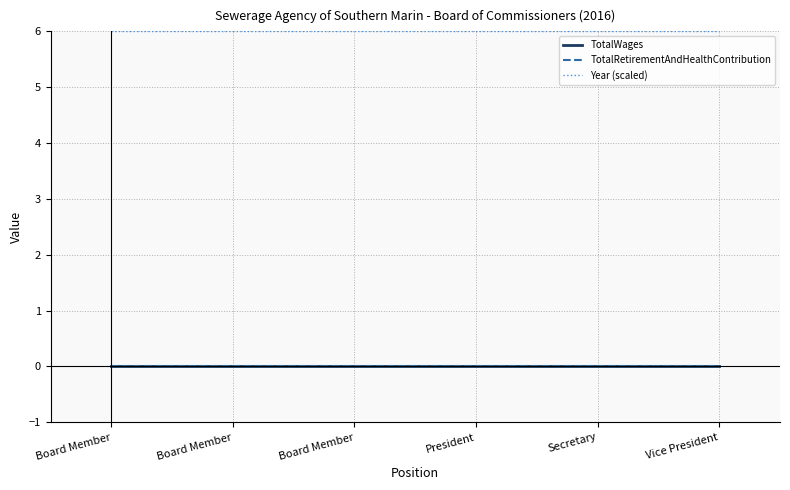

True or false: Year (scaled) and TotalWages intersect in this chart.

False